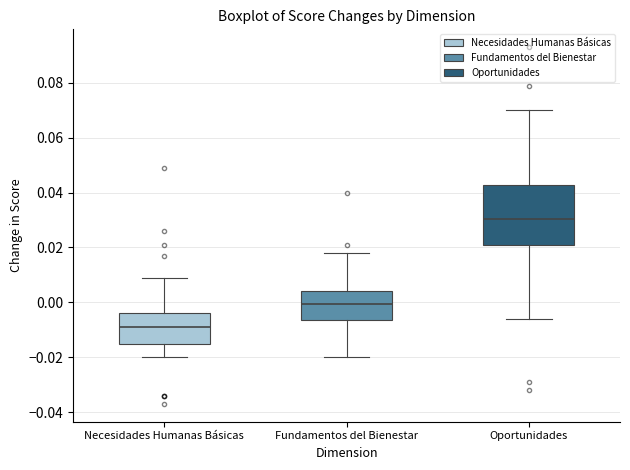

Comparing the boxes themselves (not the whiskers), which one is the tallest?

Oportunidades